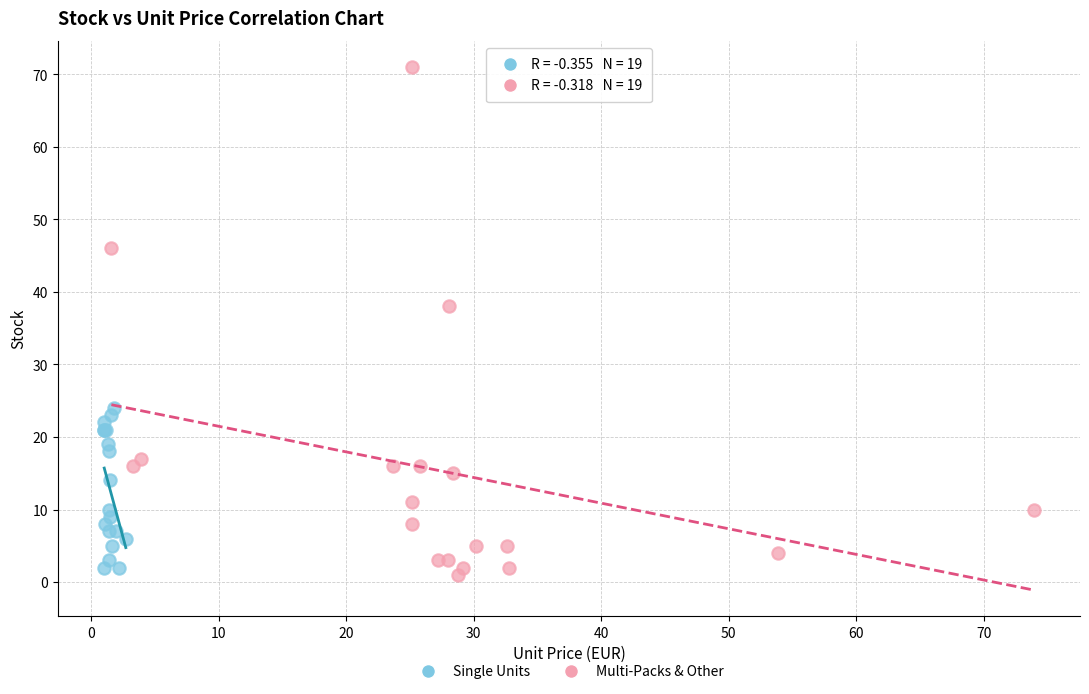

What are all the series names shown in the legend?

Single Units, Multi-Packs & Other